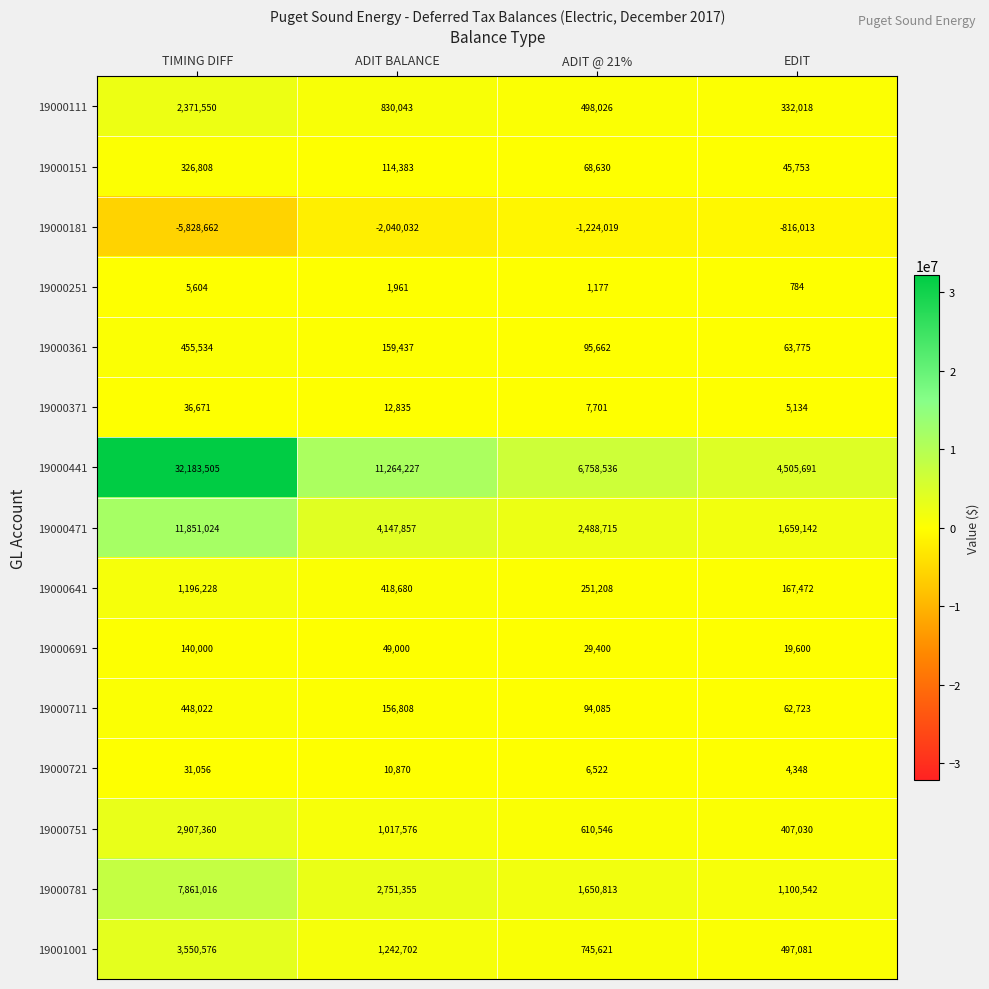

What is the sum of the 19001001 values at TIMING DIFF and ADIT BALANCE?

4793278